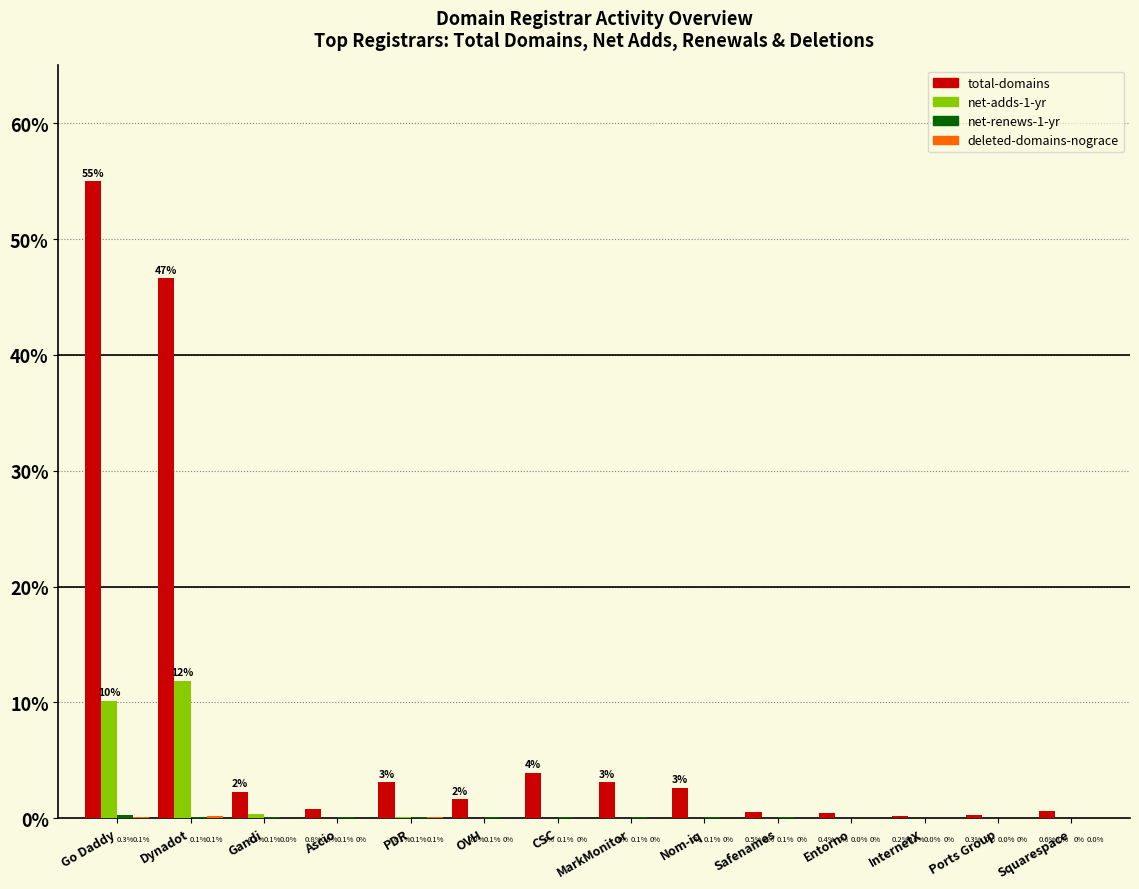

Which series changed the most between PDR and Squarespace?

total-domains